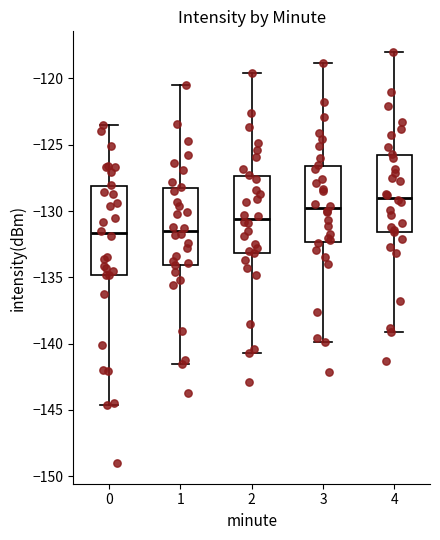

Comparing the boxes themselves (not the whiskers), which one is the tallest?

0